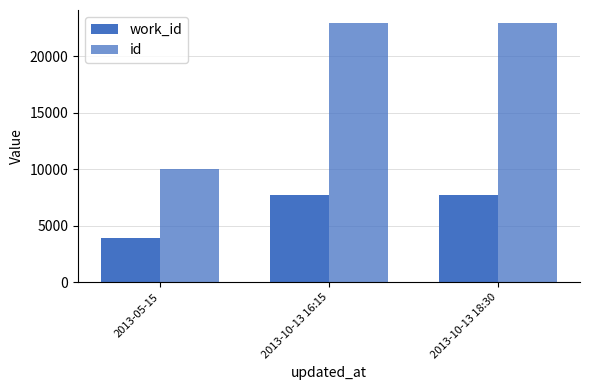

Rank the series by their maximum value, from highest to lowest.

id, work_id